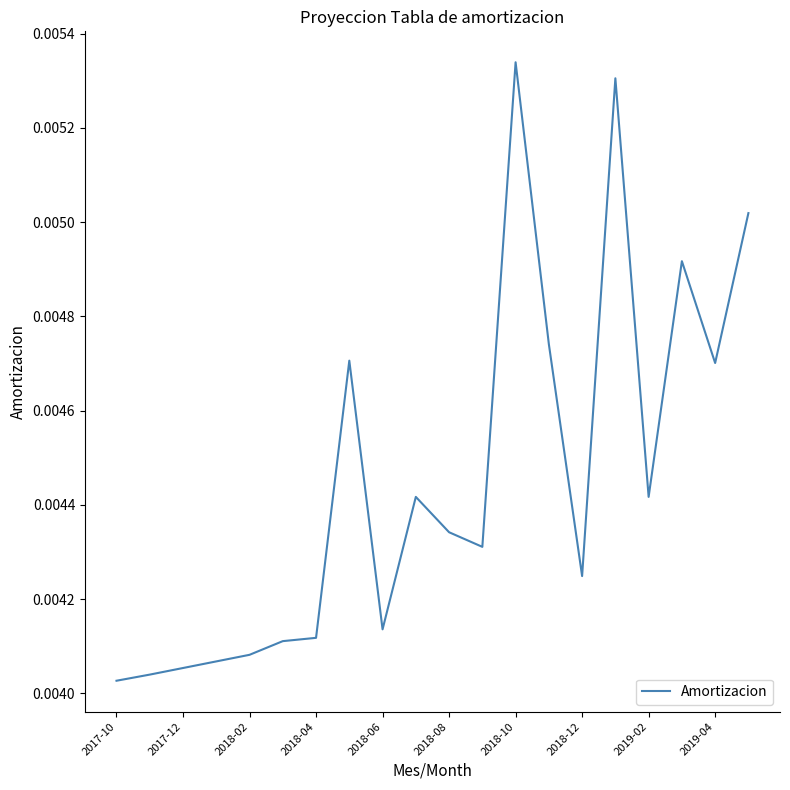

Which category has the highest value across all series?

2018-10